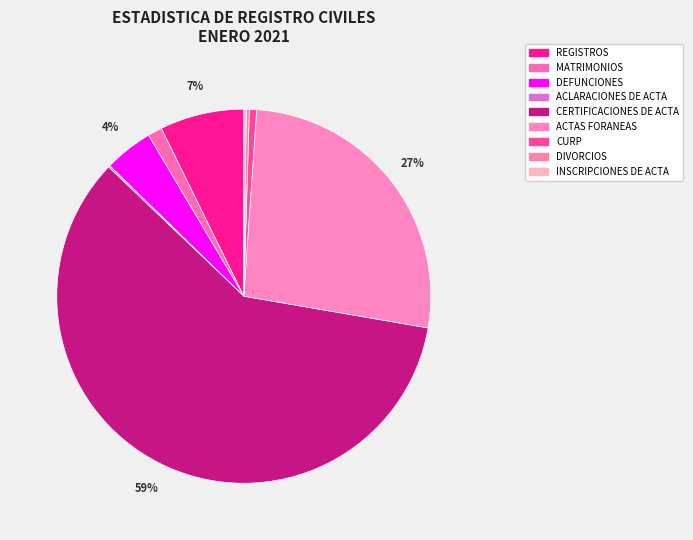

Which has a higher value, REGISTROS or INSCRIPCIONES DE ACTA?

REGISTROS